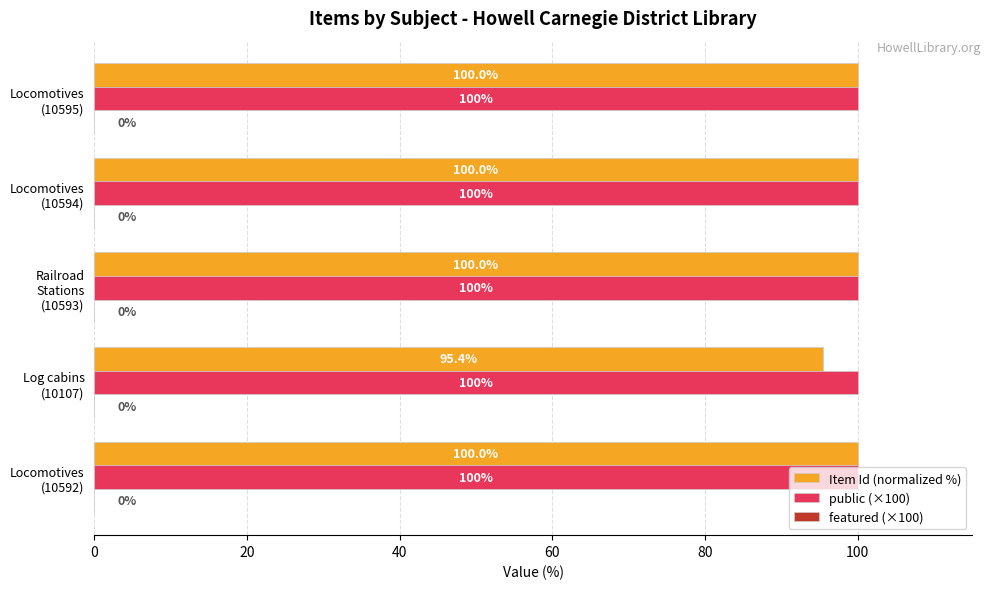

What is the minimum value shown in the chart?

95.4